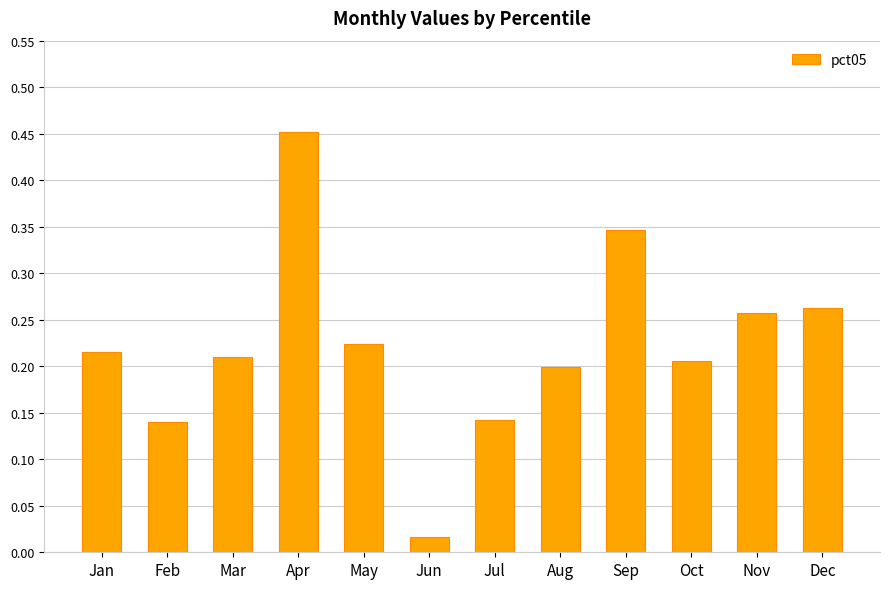

What is the change in value from May to Sep?

+0.1